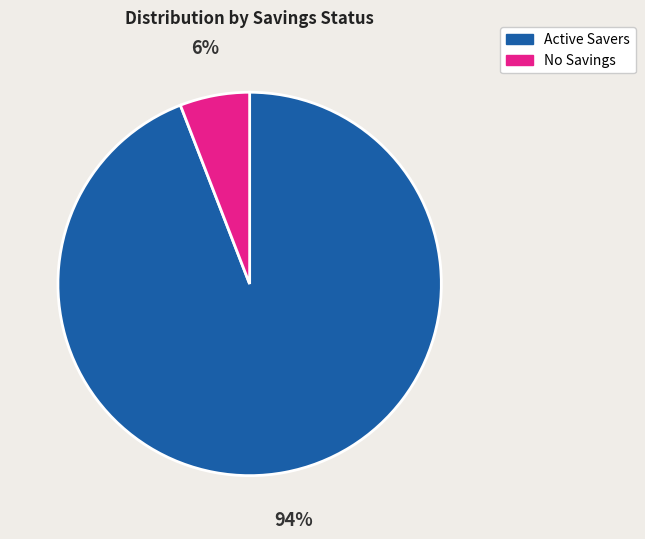

To the nearest percent, what is the difference between the largest and smallest slice percentages?

88%